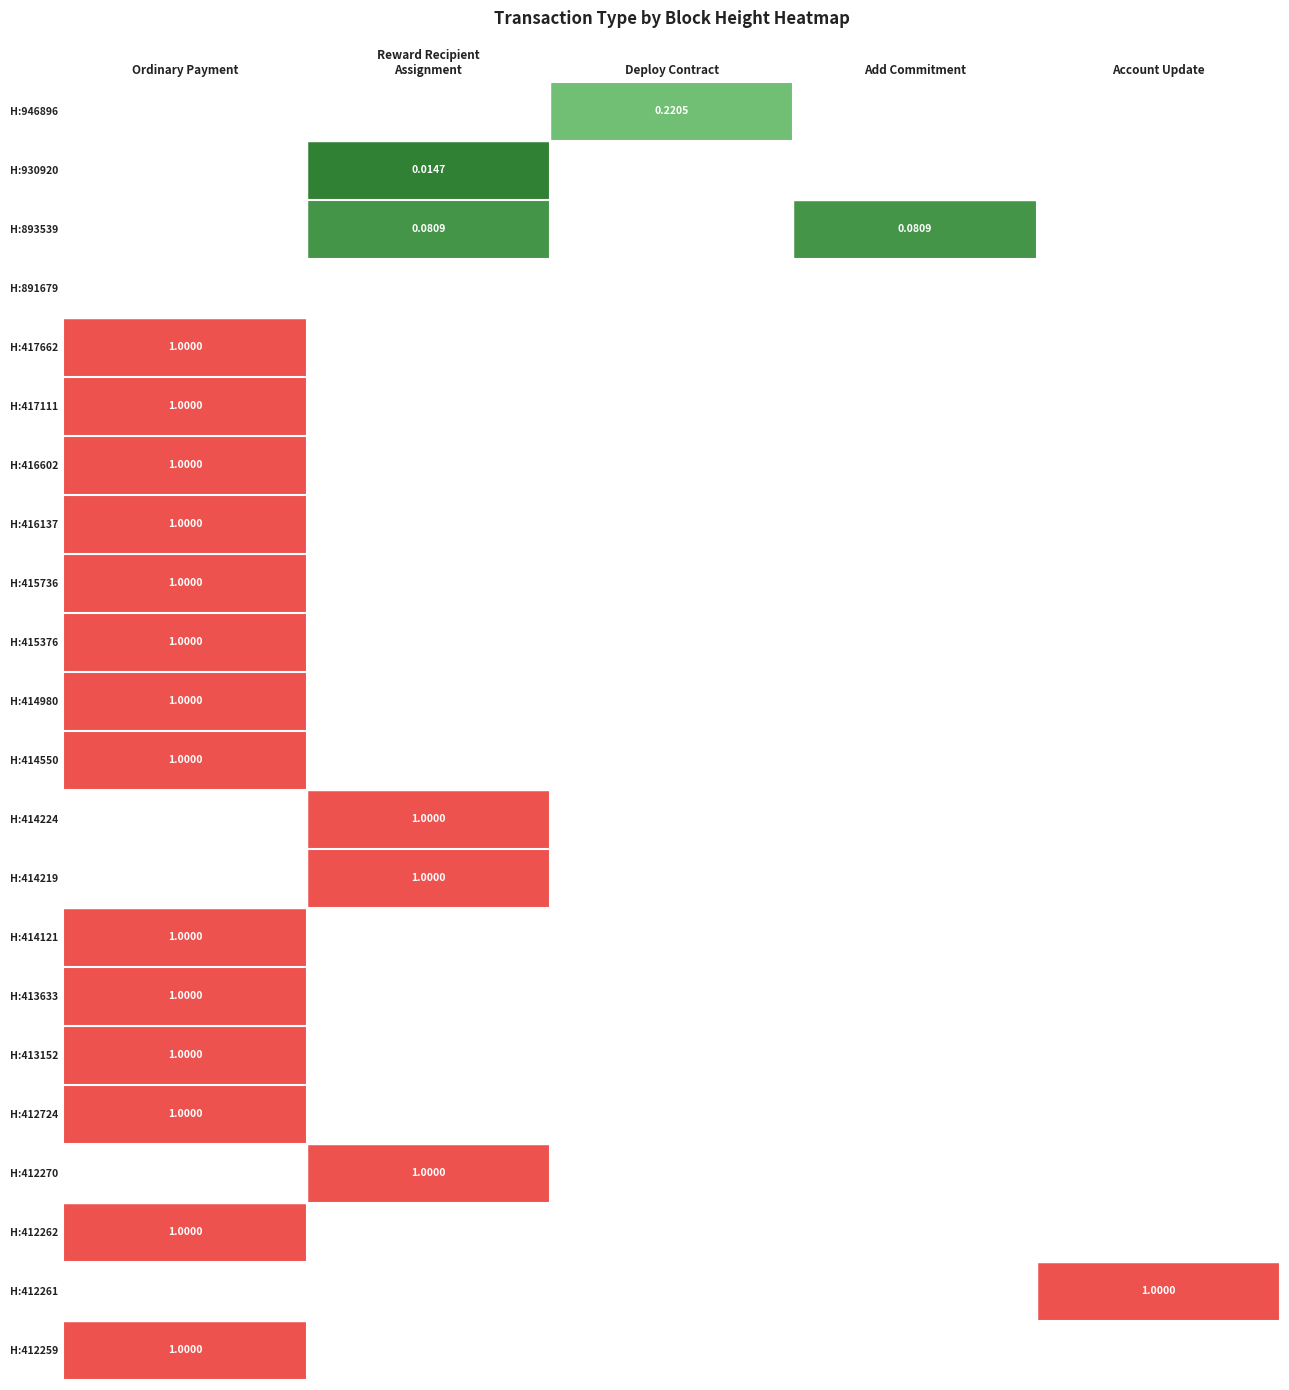

At Add Commitment, list the series in order from largest to smallest.

H:893539, H:946896, H:930920, H:891679, H:417662, H:417111, H:416602, H:416137, H:415736, H:415376, H:414980, H:414550, H:414224, H:414219, H:414121, H:413633, H:413152, H:412724, H:412270, H:412262, H:412261, H:412259